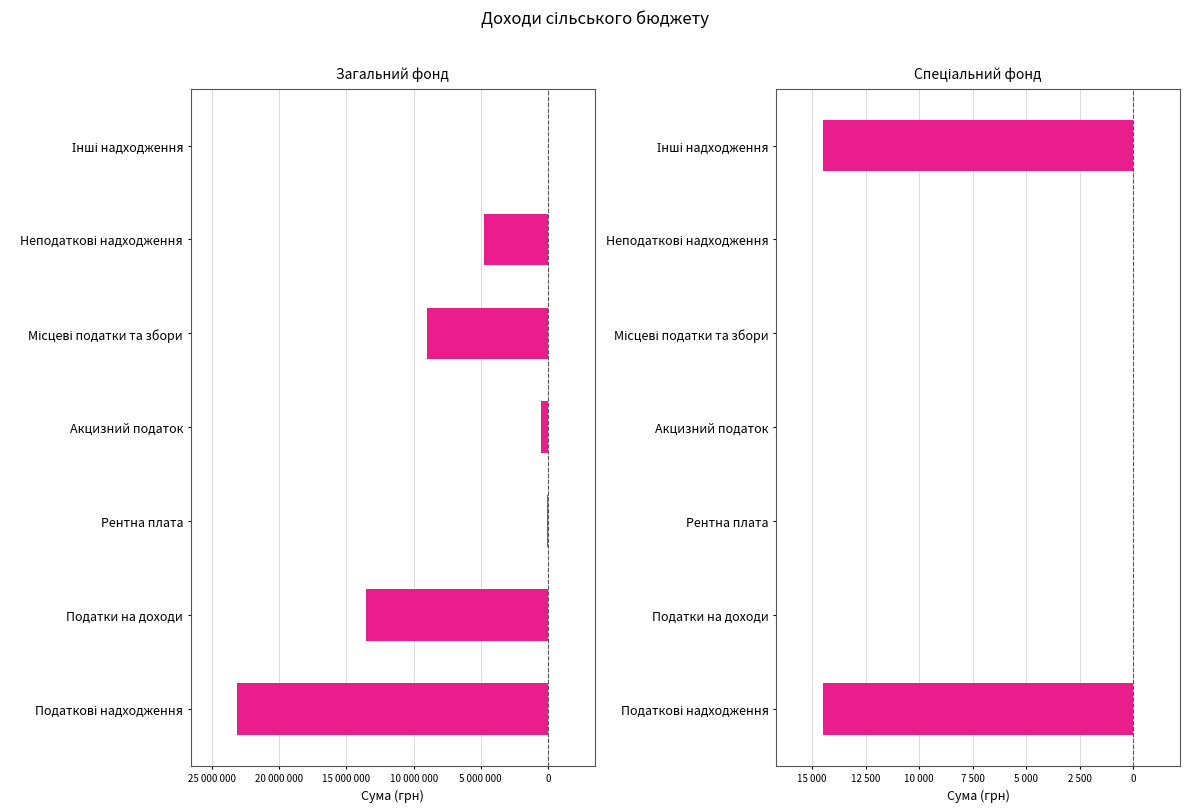

List the series in order of their overall mean, highest first.

Спеціальний фонд, Загальний фонд